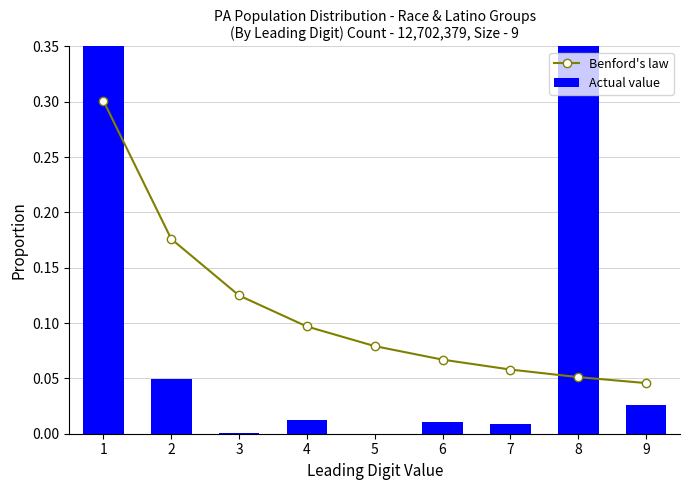

Reading left to right, transcribe all the data shown in this chart.

Benford's law: 0.3	0.2	0.1	0.1	0.1	0.1	0.1	0.1	0.0
Actual value: 0.5	0.0	0.0	0.0	0.0	0.0	0.0	0.4	0.0